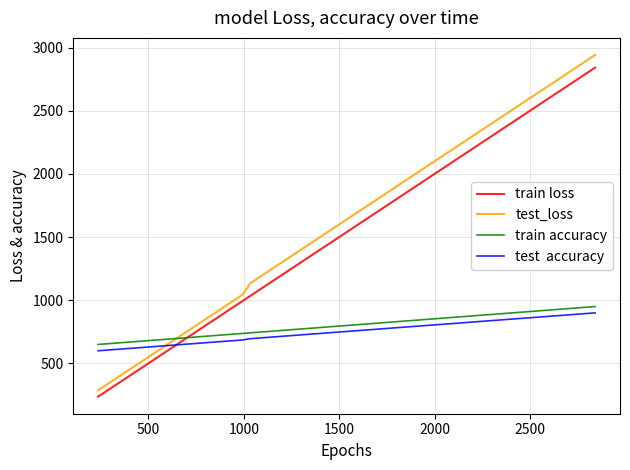

Count the number of categories in the chart.

40